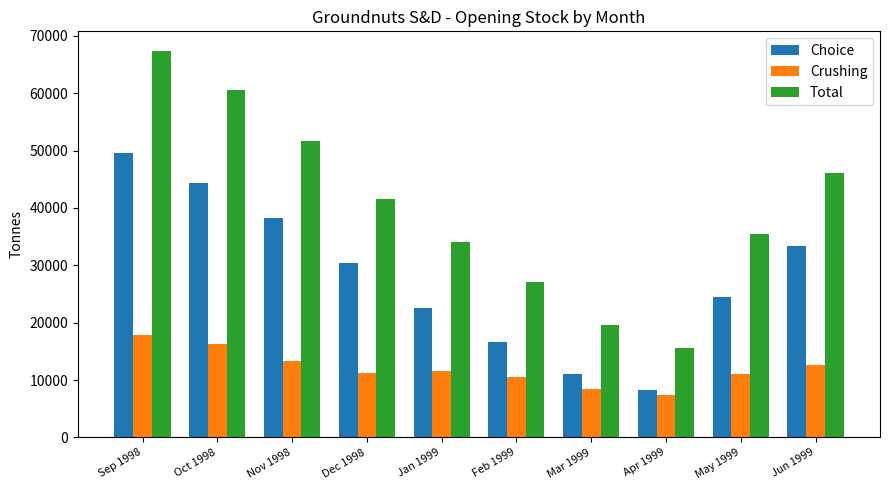

What value does the Crushing series have at Oct 1998?

16229